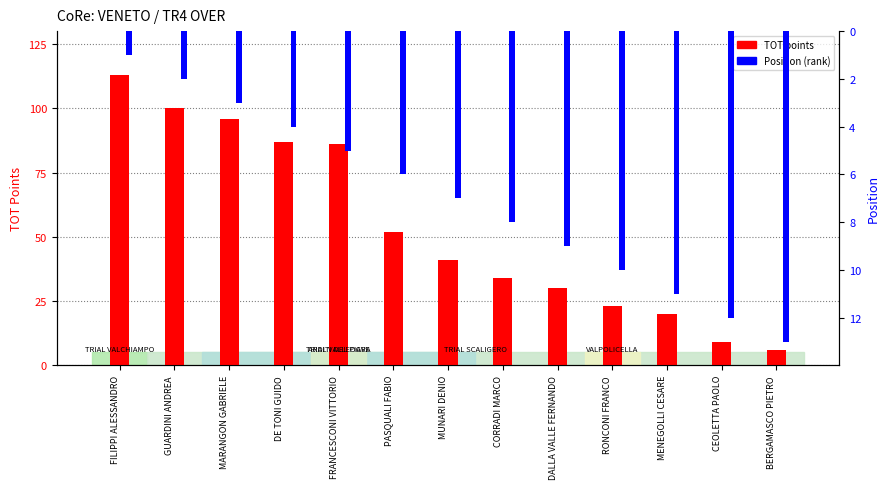

At which category does the chart reach its peak across all series?

FILIPPI ALESSANDRO